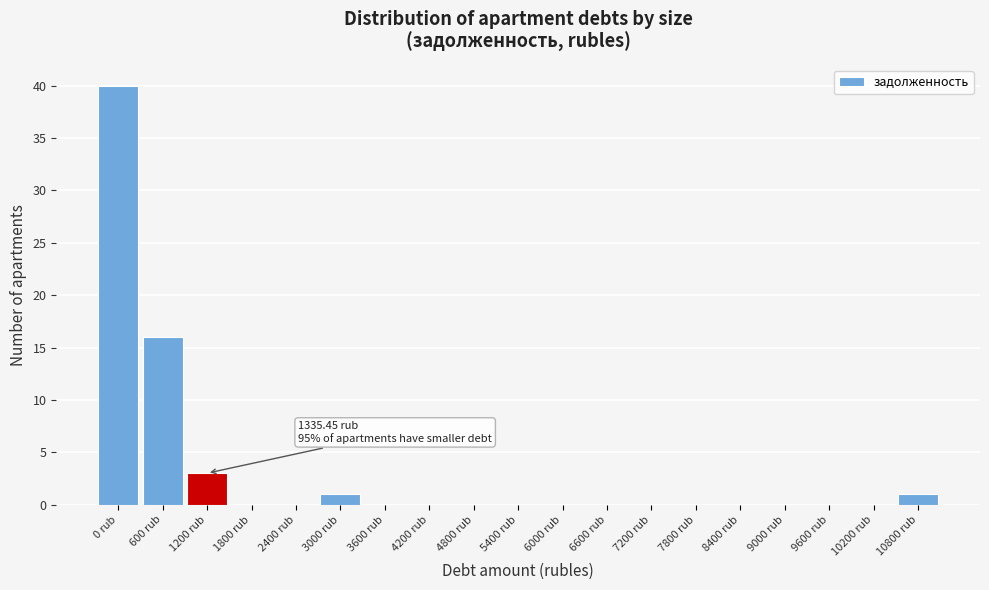

Reading left to right, list all the values displayed in this chart.

0 rub=40	600 rub=16	1200 rub=3	1800 rub=0	2400 rub=0	3000 rub=1	3600 rub=0	4200 rub=0	4800 rub=0	5400 rub=0	6000 rub=0	6600 rub=0	7200 rub=0	7800 rub=0	8400 rub=0	9000 rub=0	9600 rub=0	10200 rub=0	10800 rub=1